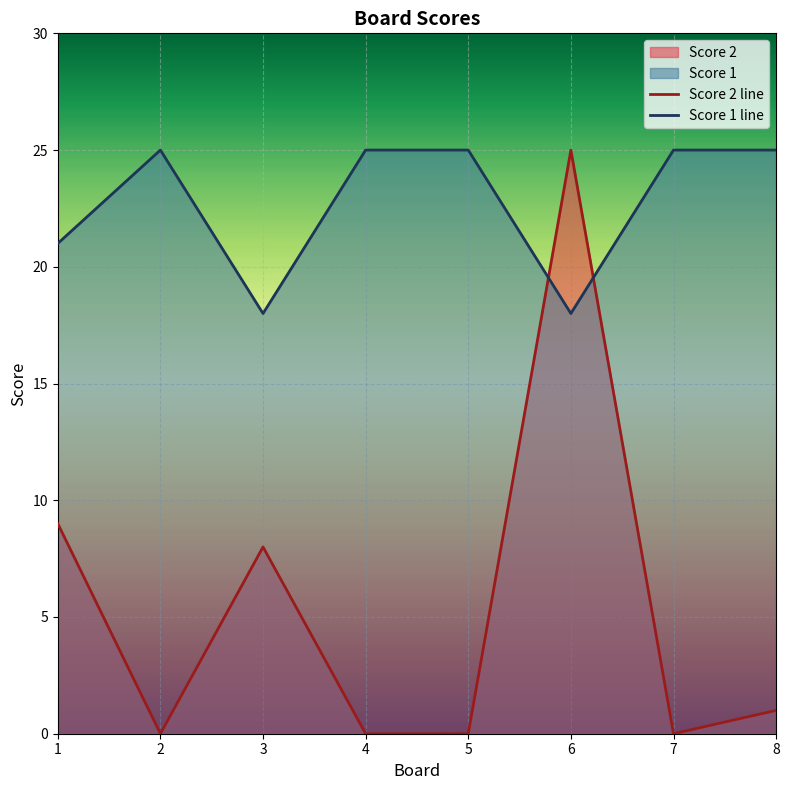

How many lines are shown in the chart?

2